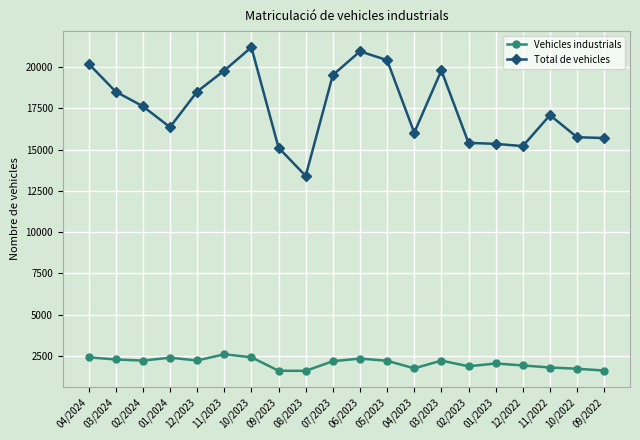

What is the difference between the maximum and second lowest values in the Vehicles industrials series?

996